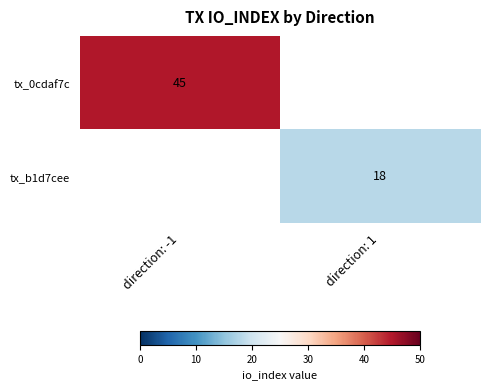

True or false: tx_0cdaf7c has a value of 45 at direction: -1.

True